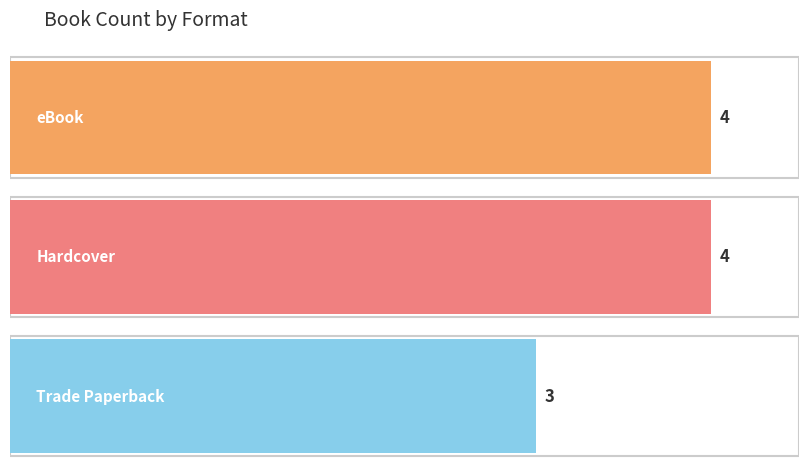

Rank the series at Dark Dude from highest to lowest value.

eBook, Hardcover, Trade Paperback